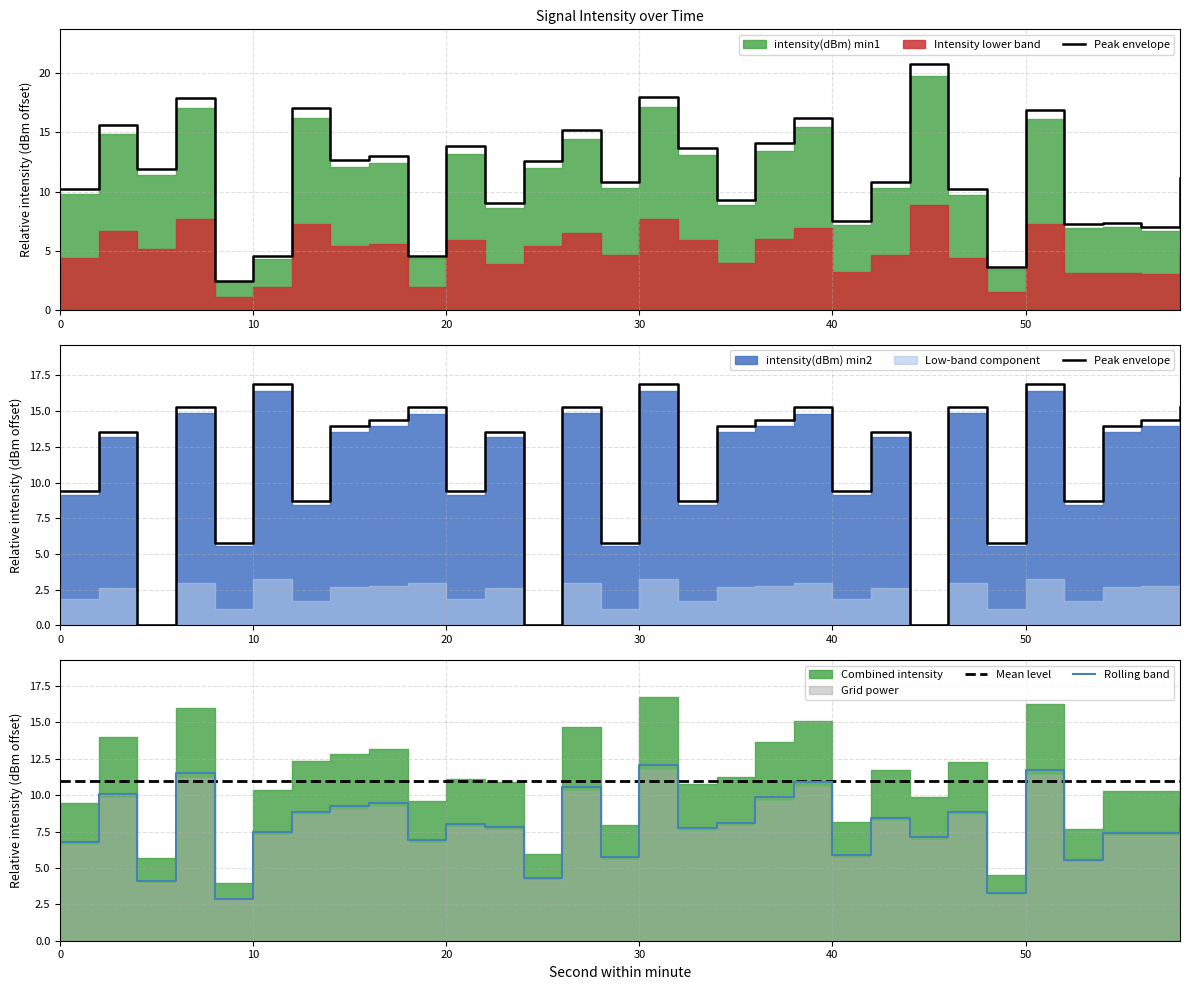

What is the lowest value of the Rolling band series?

2.9